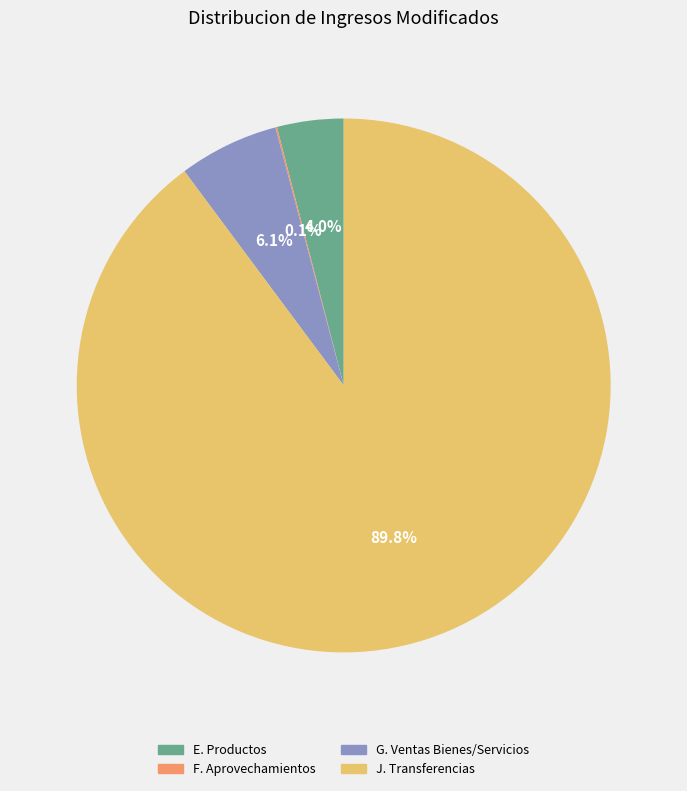

Is there any slice that represents more than half of the pie?

Yes